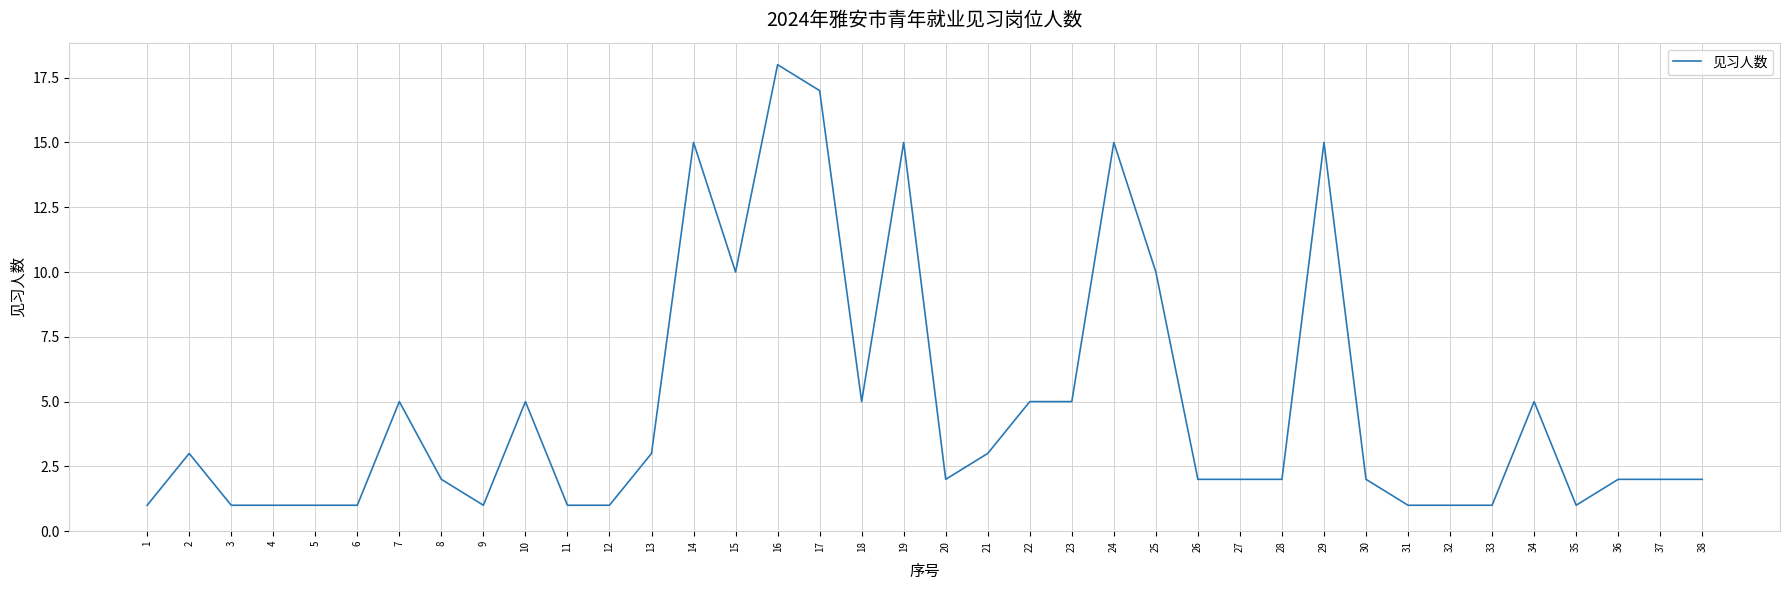

What is the change in value from 3 to 7?

+4